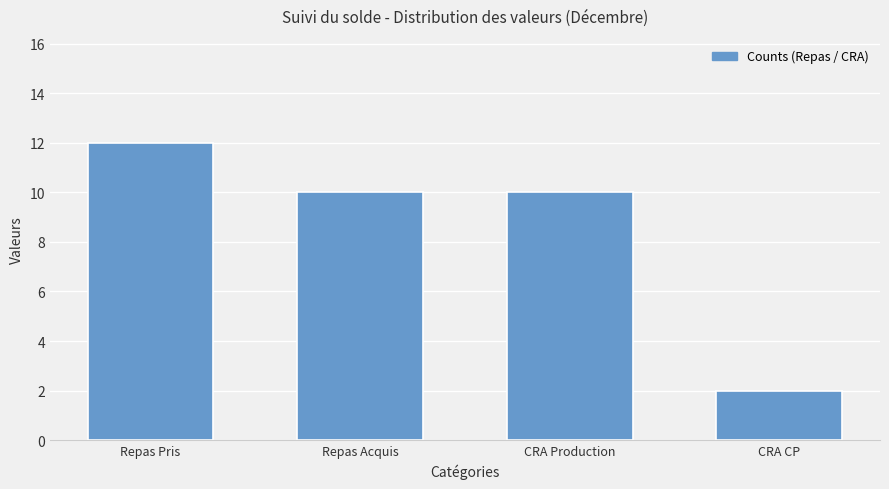

Reading left to right, transcribe all the data shown in this chart.

Repas Pris=12	Repas Acquis=10	CRA Production=10	CRA CP=2